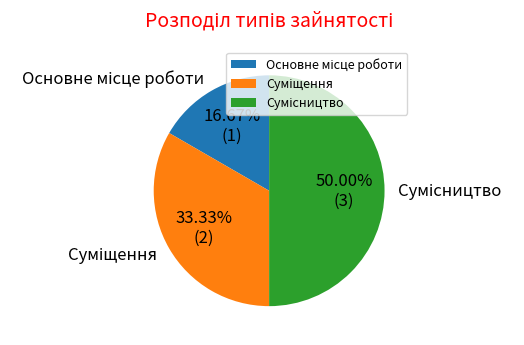

Count the number of slices in the pie.

3